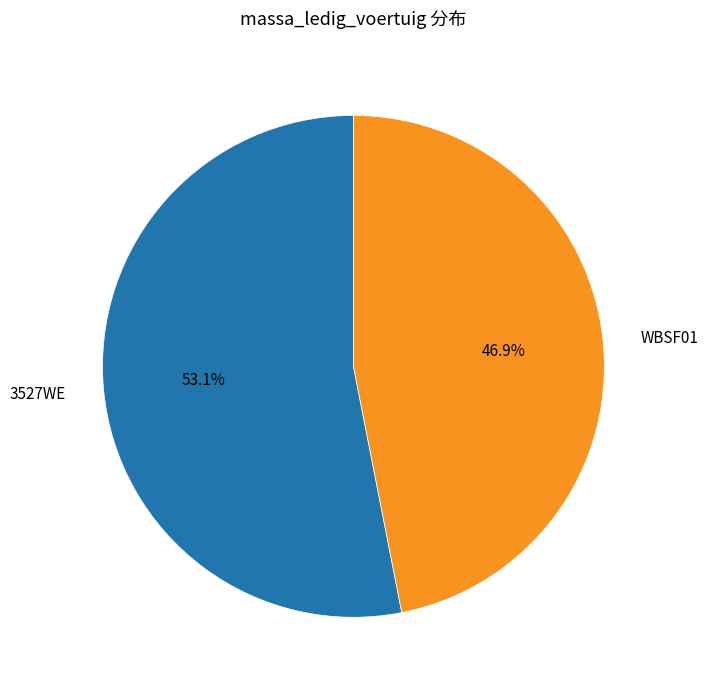

Is there any slice that represents more than half of the pie?

Yes